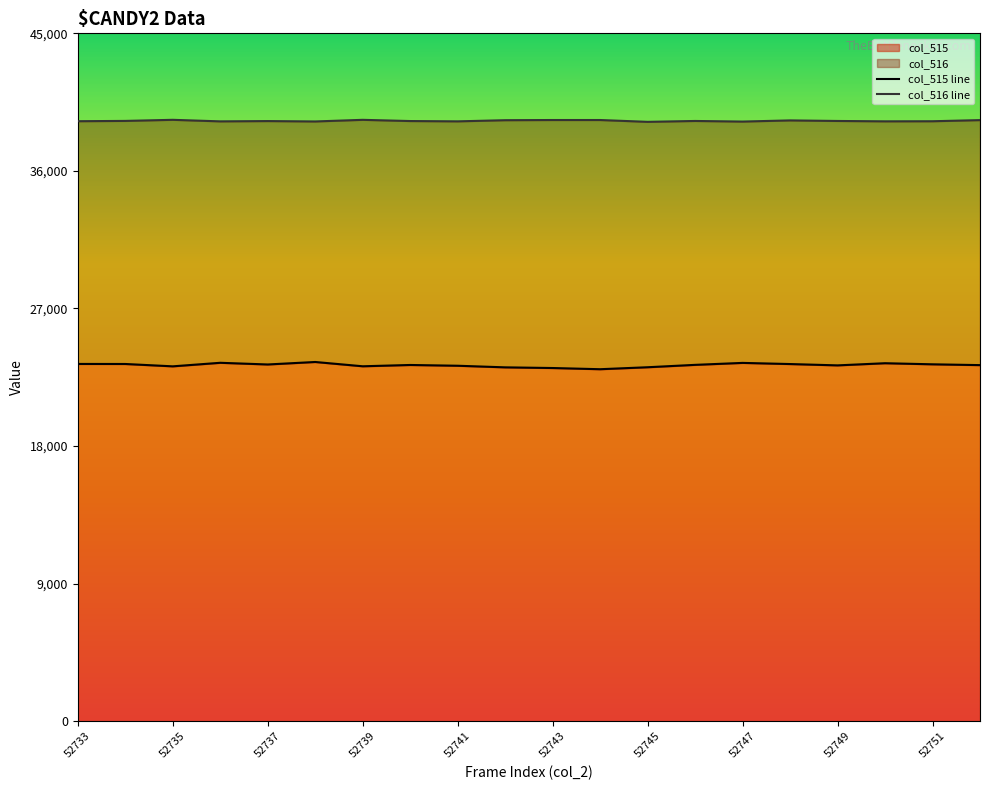

Rank the series by their maximum value, from lowest to highest.

col_515 line, col_516 line